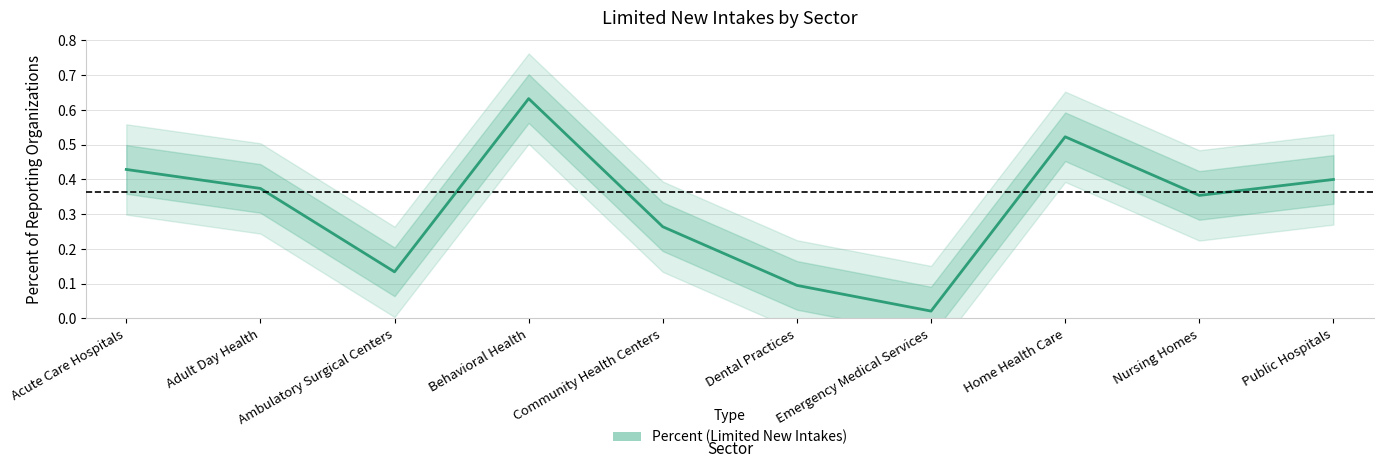

At which category does the data reach its first local peak?

Behavioral Health